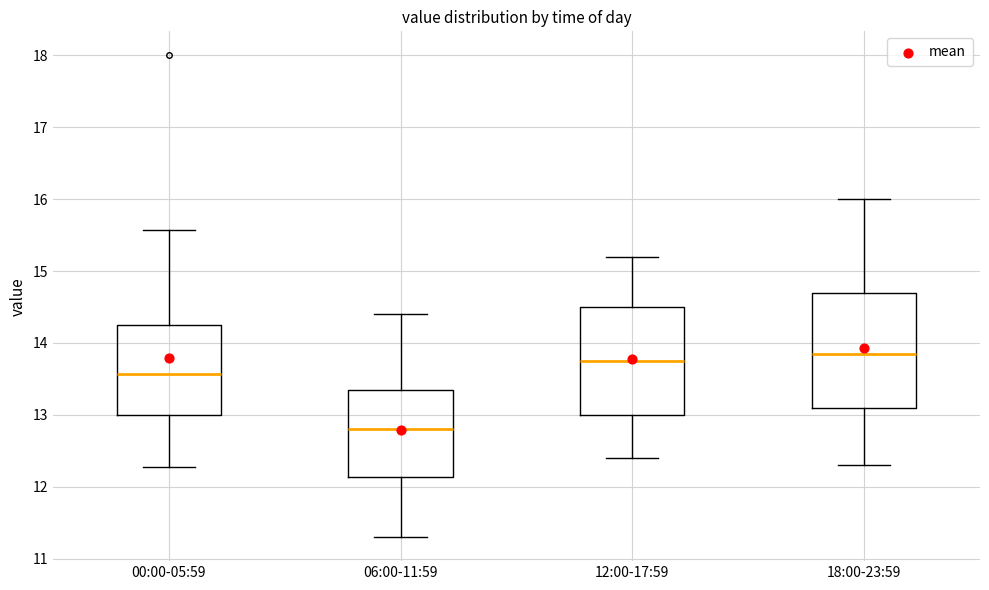

Where does the lower whisker of the box for 12:00-17:59 end on the y-axis? The values are not printed on the chart, so give them approximately, as read against the axis.

12.4